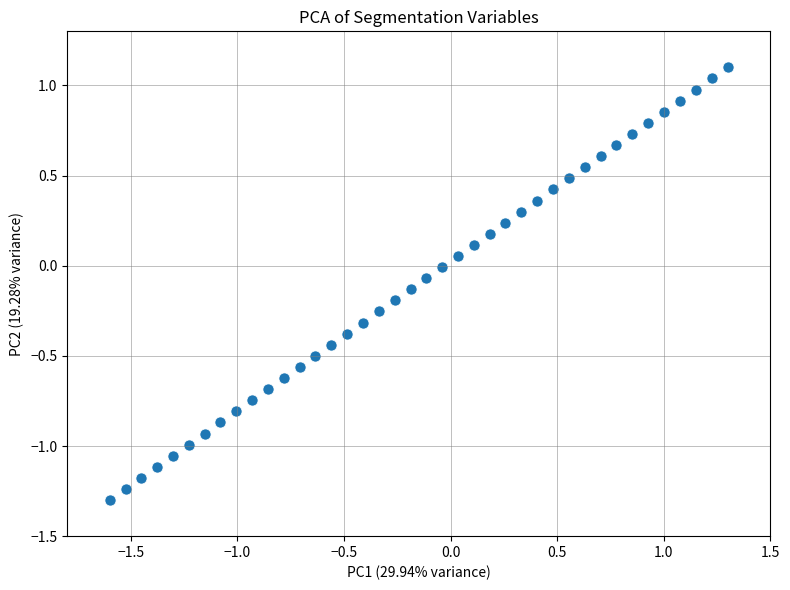

What is the range of X values (max minus min)?

2.9